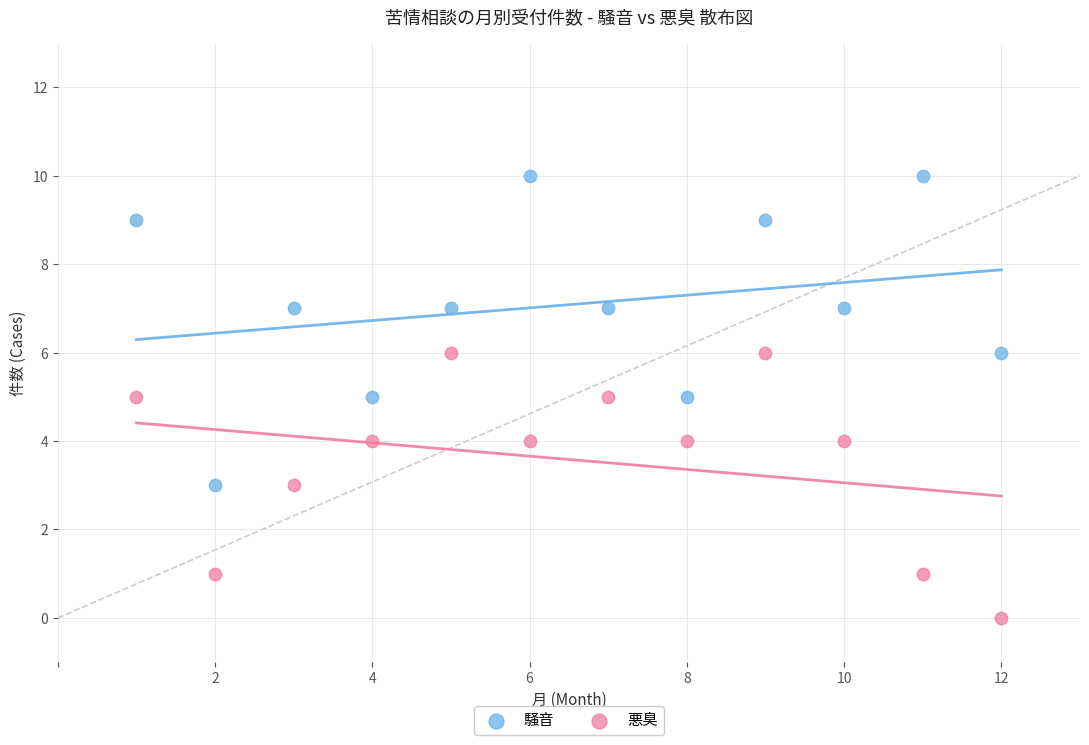

Which series contains the lowest Y value?

悪臭